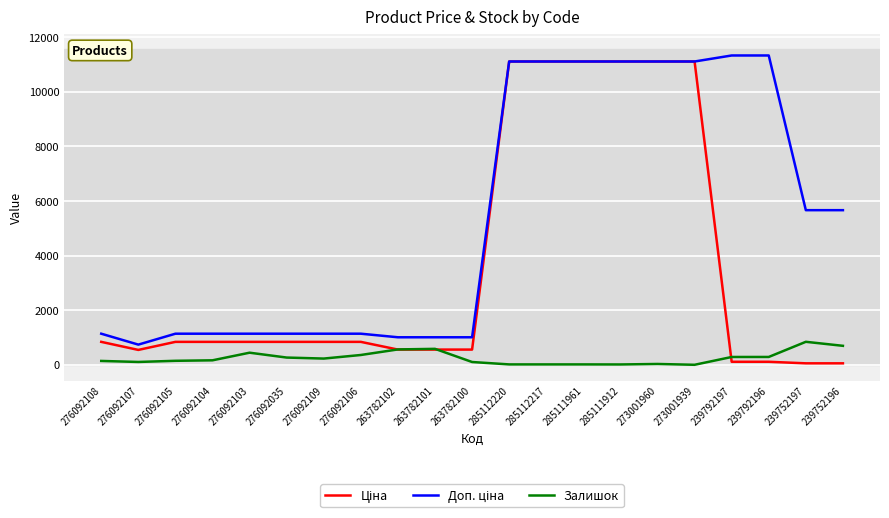

Is it true that Залишок equals 167.0 at 276092104?

True